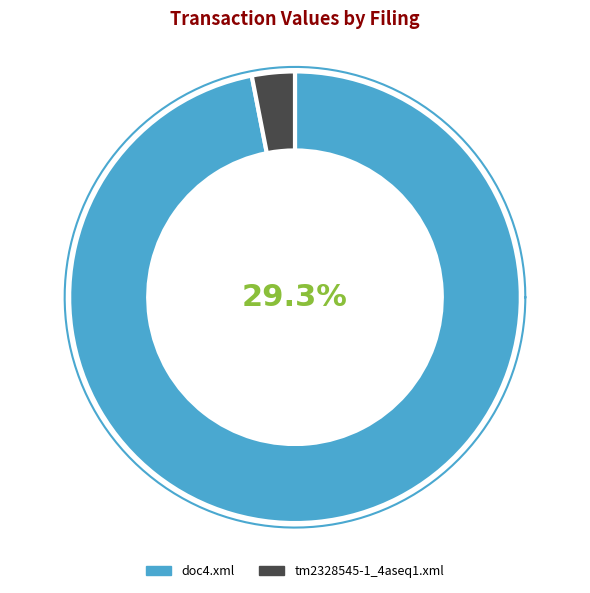

To the nearest percent, what is the difference between the doc4.xml and tm2328545-1_4aseq1.xml slice percentages?

94%